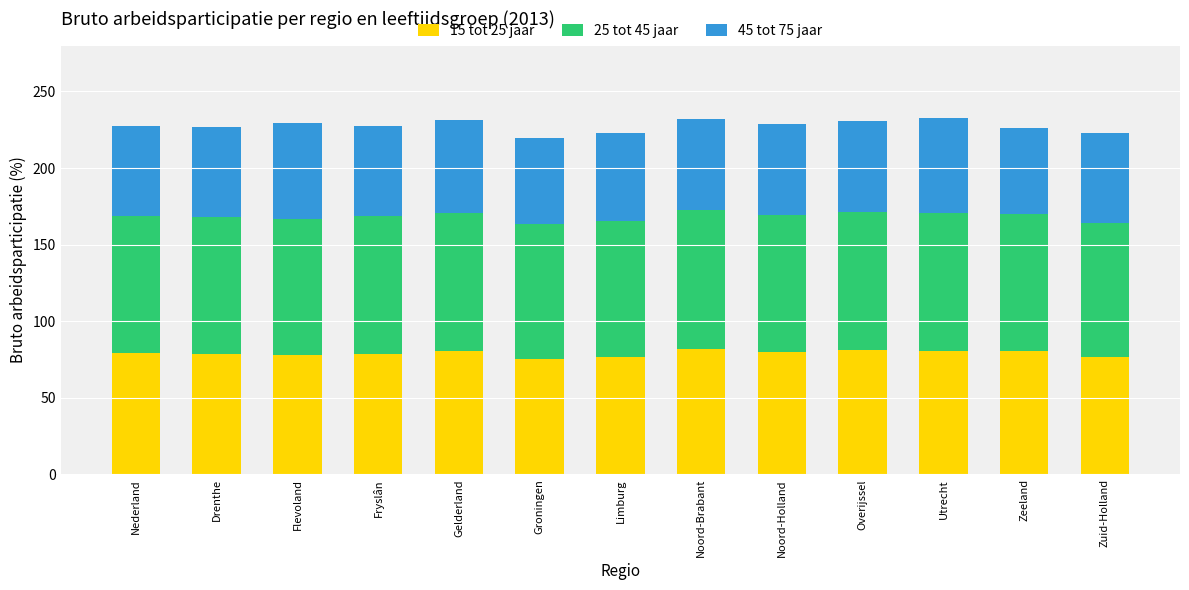

What is the total value across all series at Fryslân?

227.6